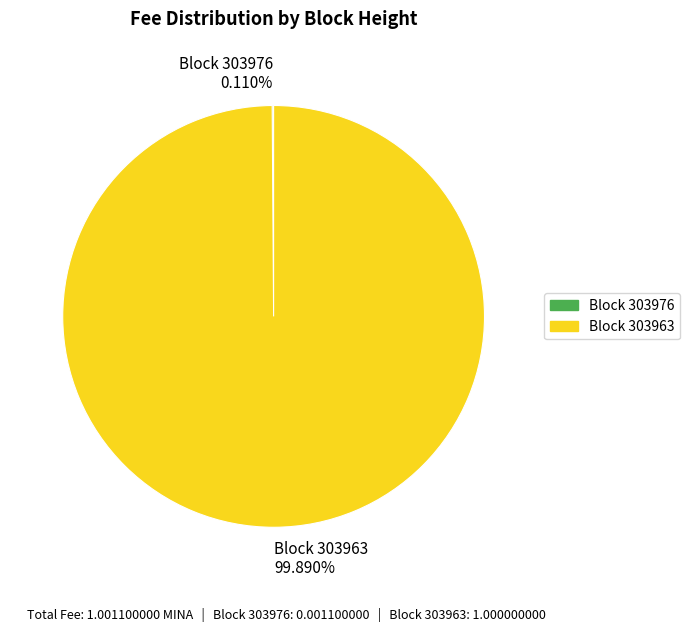

What is the largest slice in the pie chart?

Block 303963 99.890%